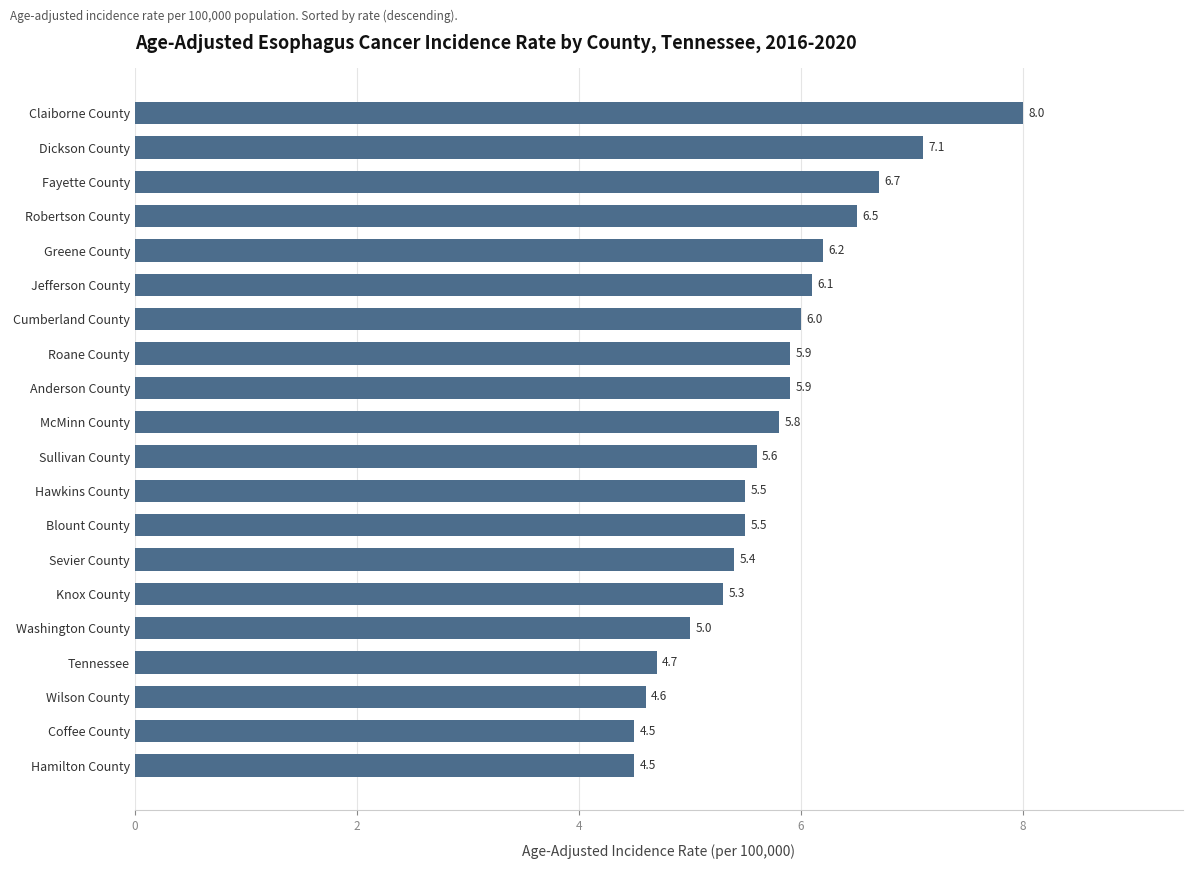

Reading bottom to top, list all the values displayed in this chart.

4.5	4.5	4.6	4.7	5.0	5.3	5.4	5.5	5.5	5.6	5.8	5.9	5.9	6.0	6.1	6.2	6.5	6.7	7.1	8.0